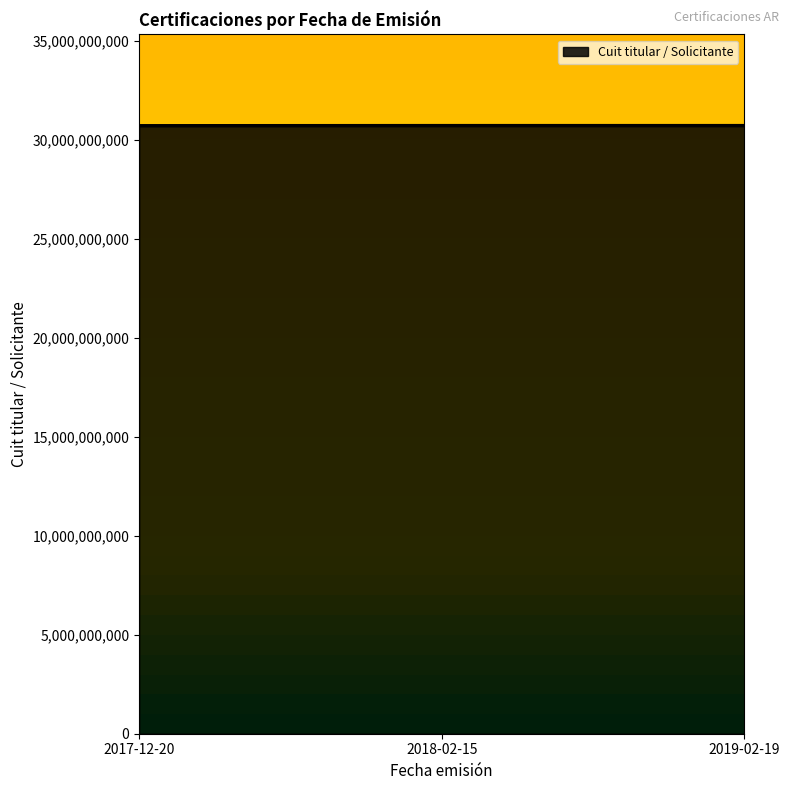

True or false: the data shows 30701753832 at 2017-12-20.

True